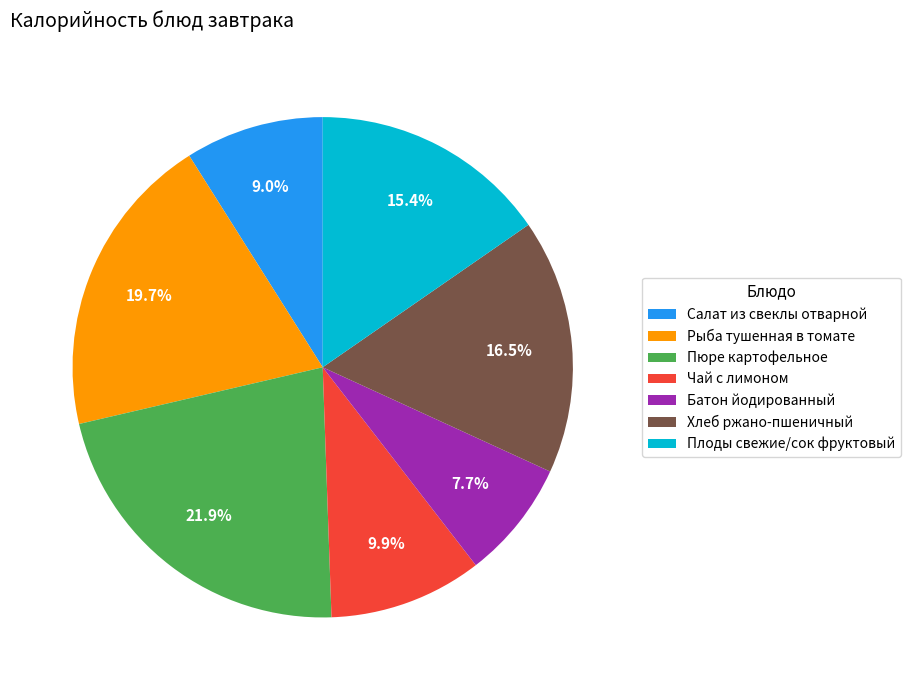

Which has a higher value, Салат из свеклы отварной or Пюре картофельное?

Пюре картофельное